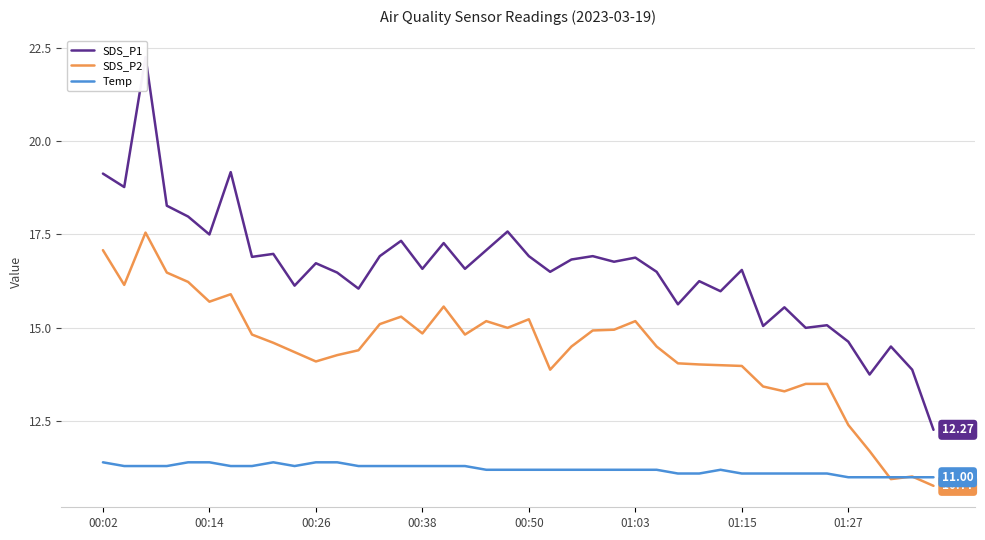

True or false: SDS_P1 and Temp intersect in this chart.

False